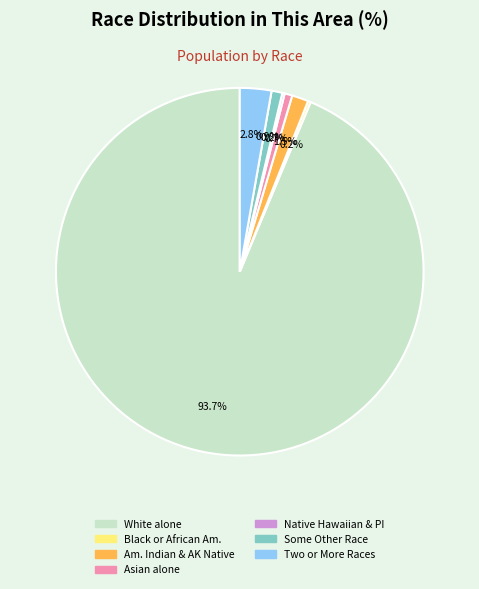

Approximately how many times larger is the value at Two or More Races compared to Am. Indian & AK Native?

1.9